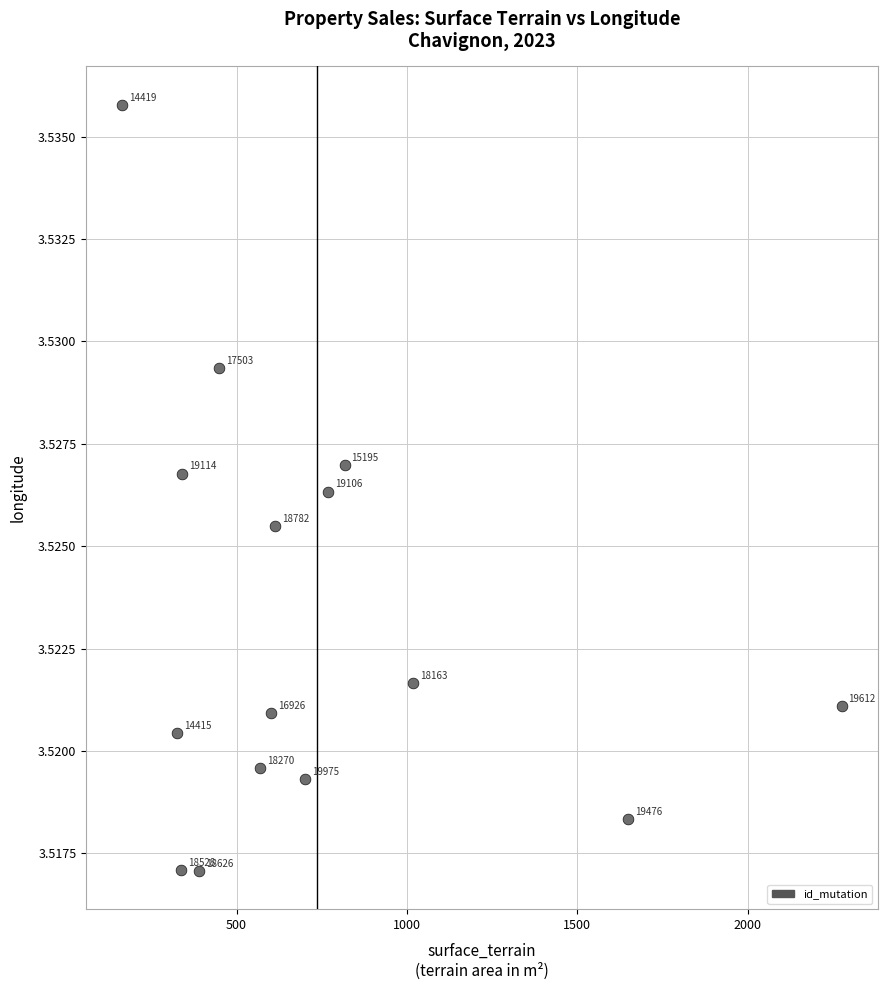

What is the range of X values (max minus min)?

2112.0